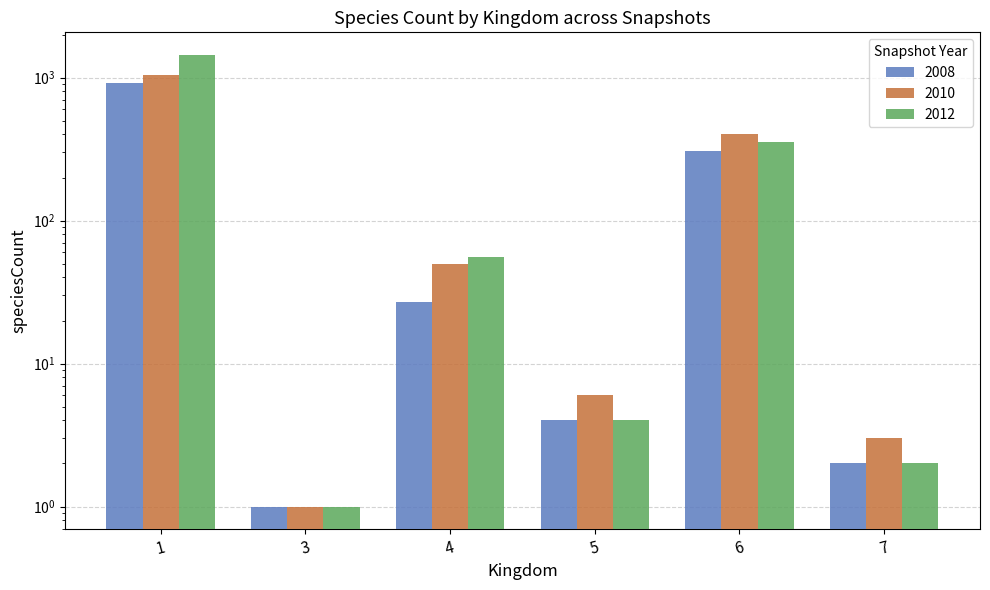

How many bars are there in each group?

3